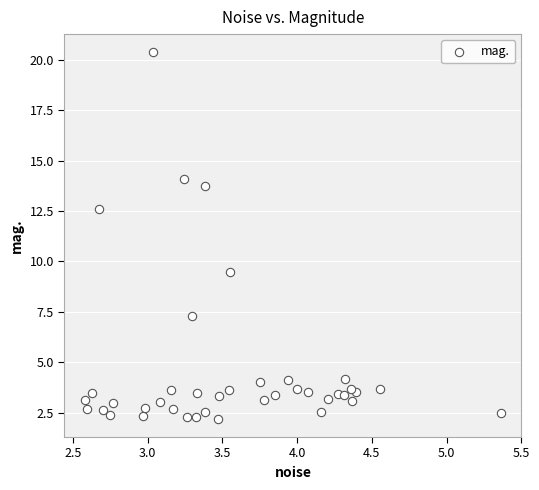

What is the range of Y values (max minus min)?

18.2